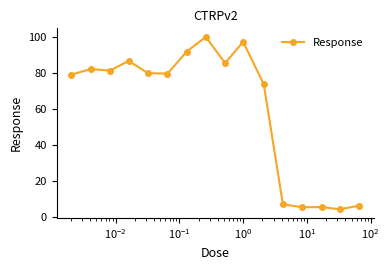

What is the average value?

60.4